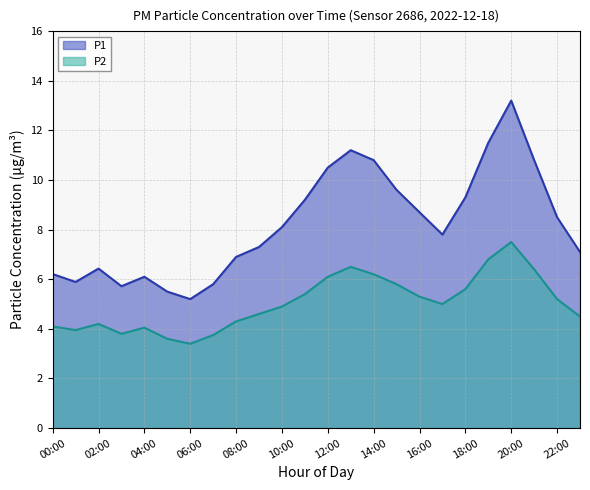

What is the sum of all P1 values?

197.3